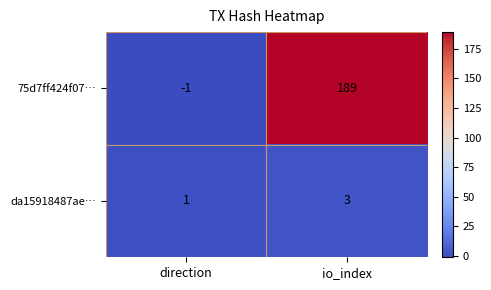

Which series has the widest spread of values?

75d7ff424f07…